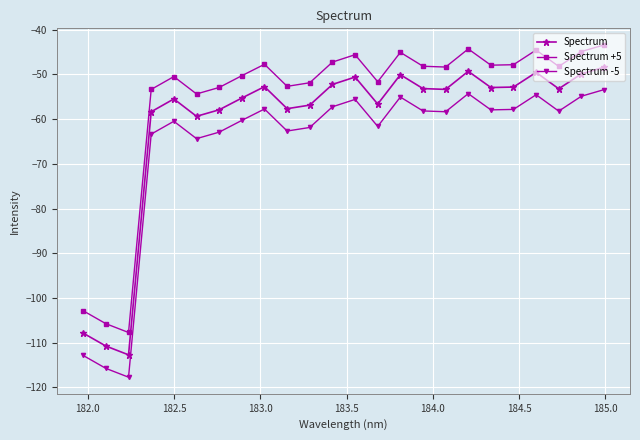

What is the sum of all Spectrum -5 values?

-1577.1